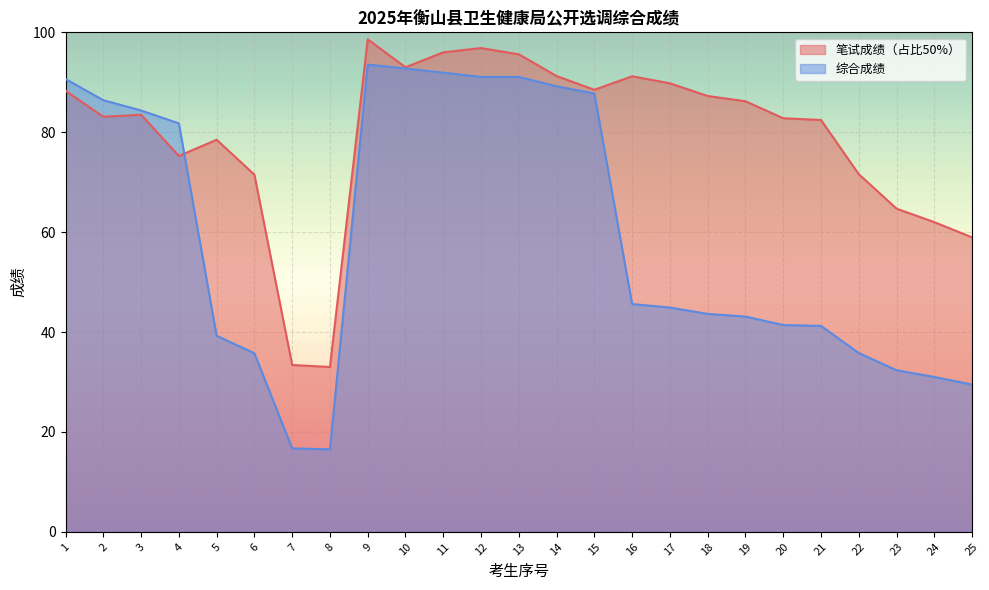

Count the number of categories in the chart.

25